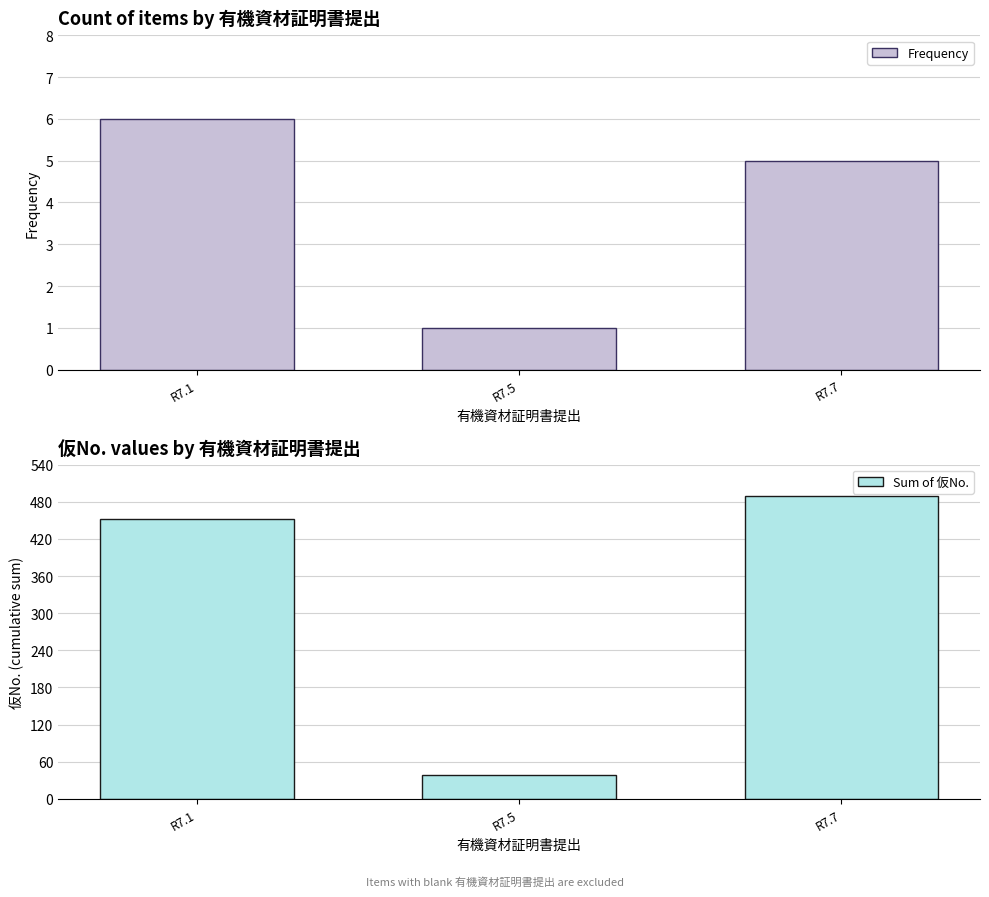

Is it true that Sum of 仮No. equals 490 at R7.7?

True